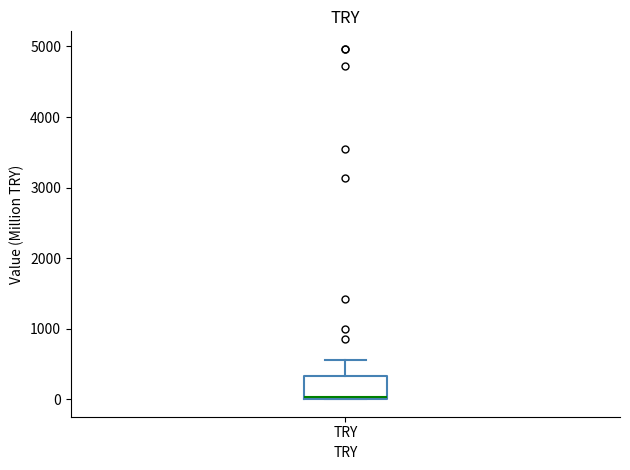

Where is the lower edge of the box for TRY on the y-axis? The values are not printed on the chart, so give them approximately, as read against the axis.

0